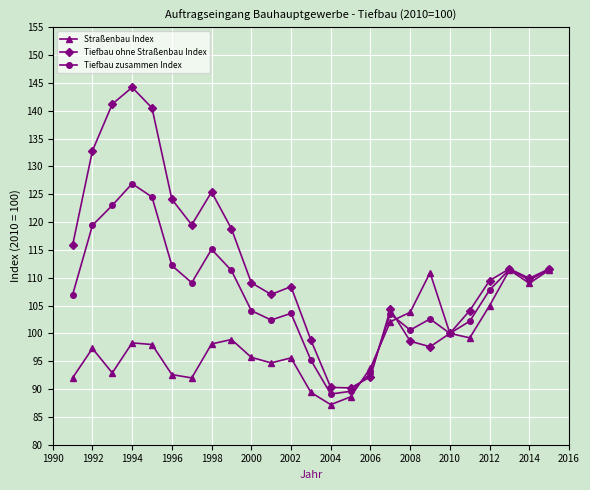

True or false: Straßenbau Index has more than 2 points higher than both neighbors.

True